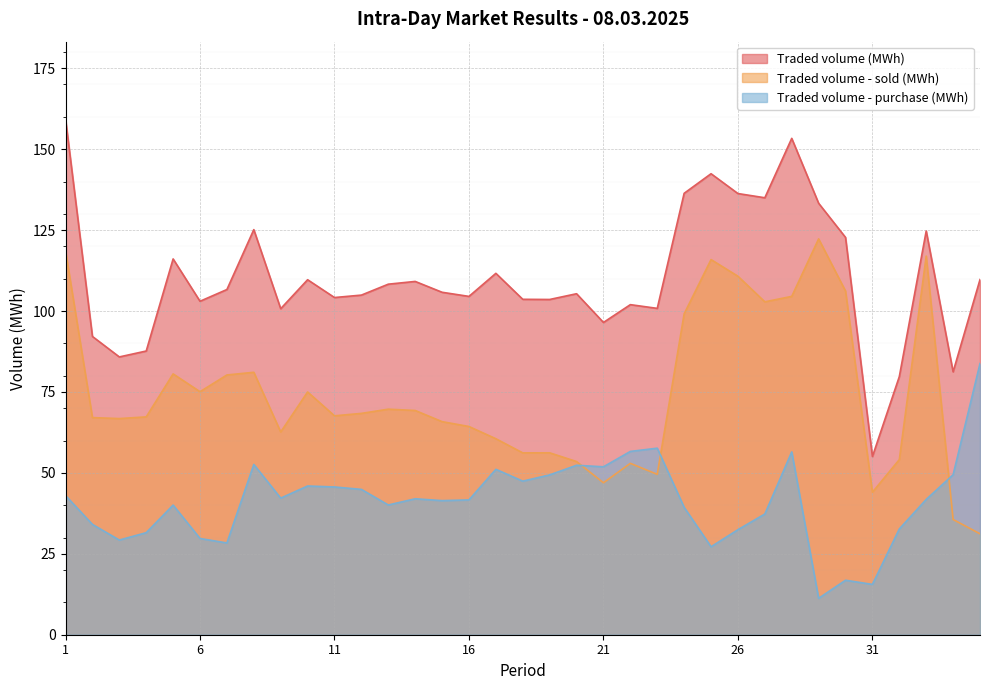

How many values in the Traded volume - purchase (MWh) series are below 41?

15